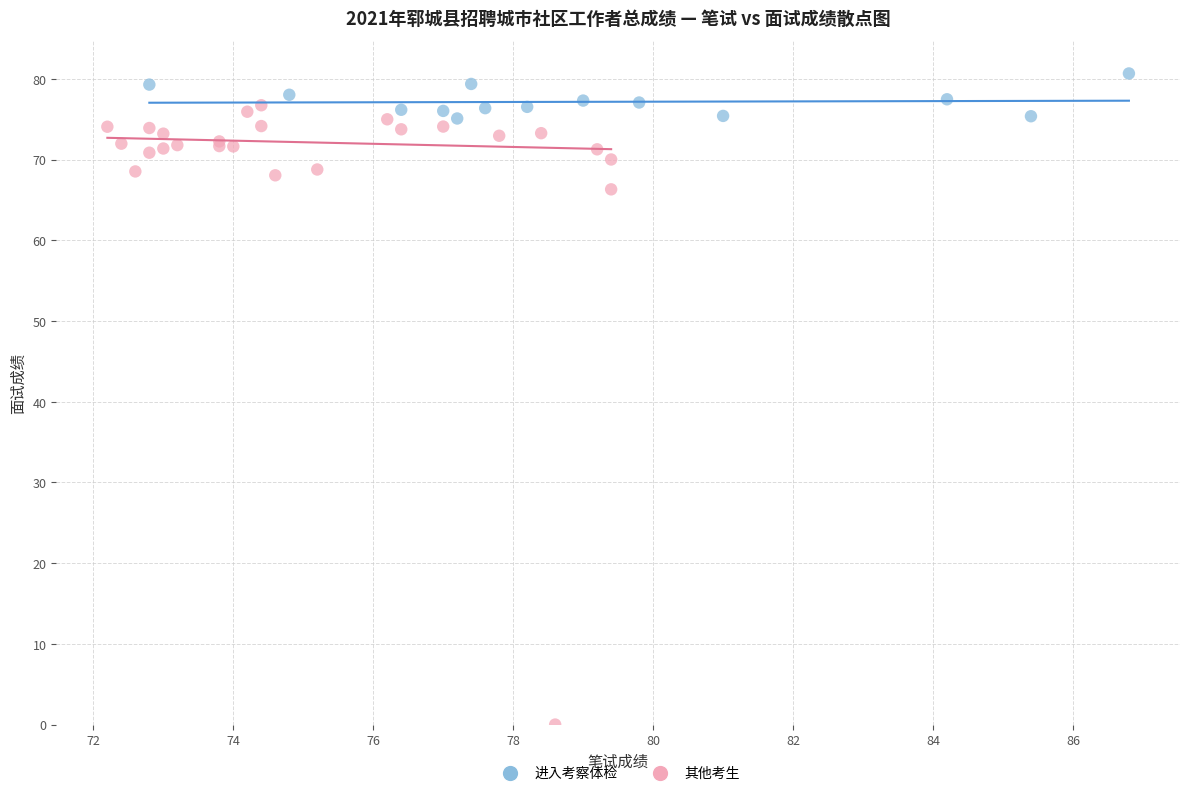

Which series reaches the maximum Y coordinate?

进入考察体检